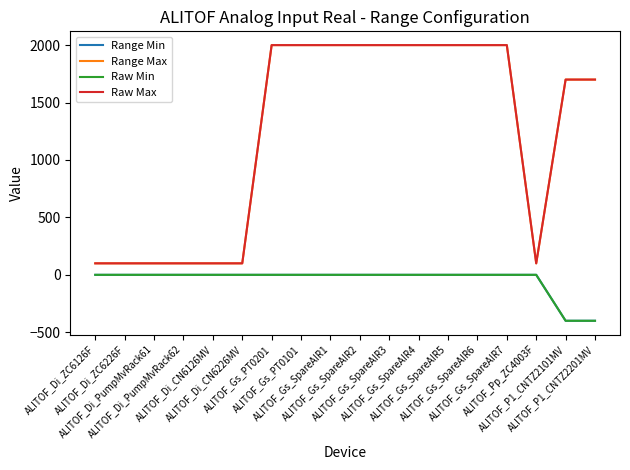

Does the chart display data point markers on the line(s)?

No